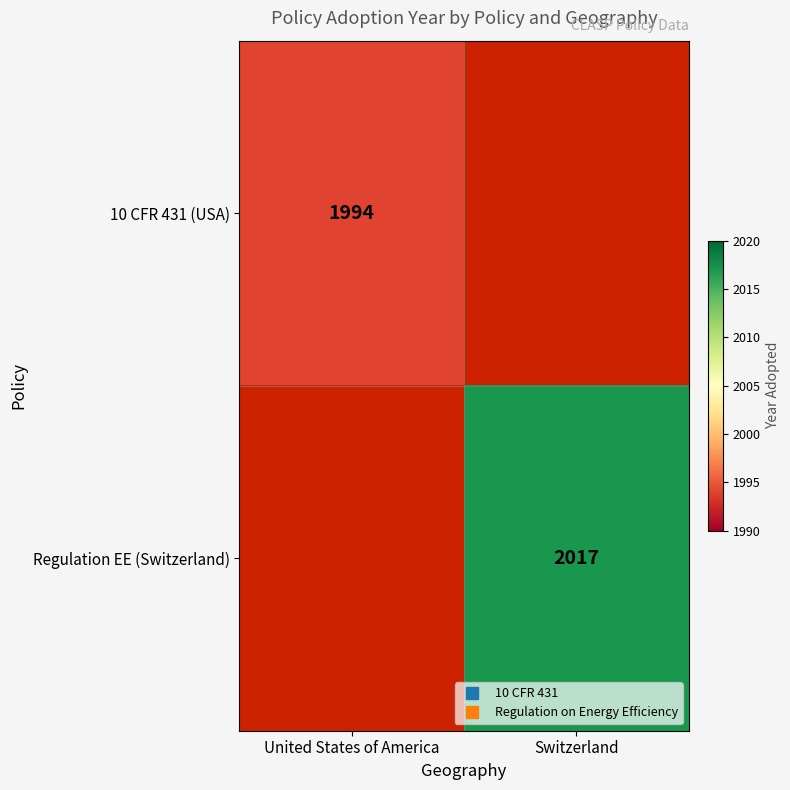

What is the maximum value for 10 CFR 431 (USA)?

1994.0